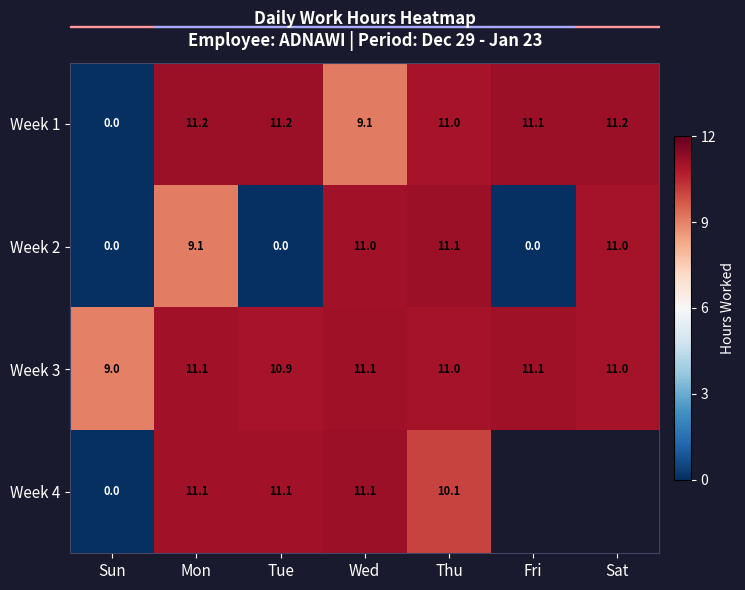

What is the total value across all series at Thu?

43.2